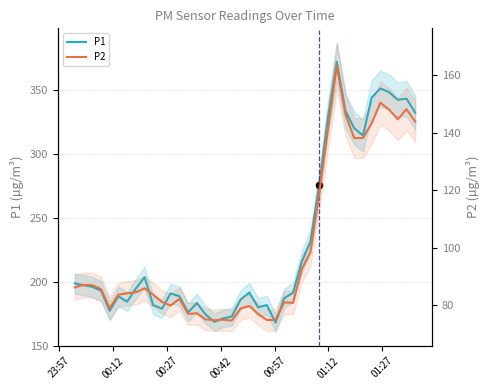

Is the value of P2 at 13 greater than the value of P1 at 01:27?

No